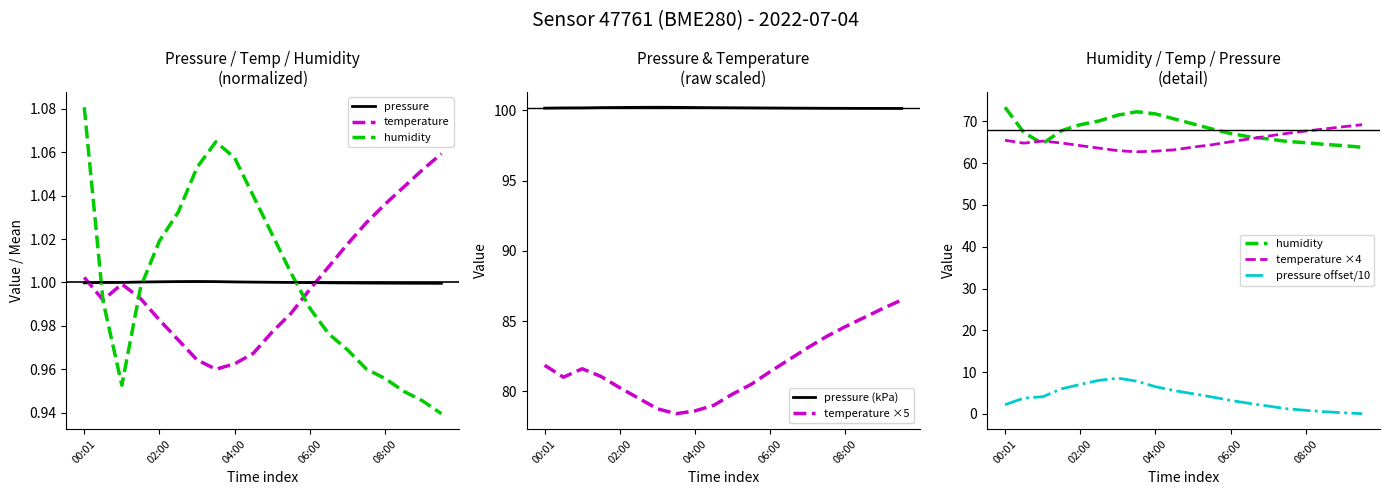

Which series ends up on top after the final intersection of pressure and temperature?

temperature